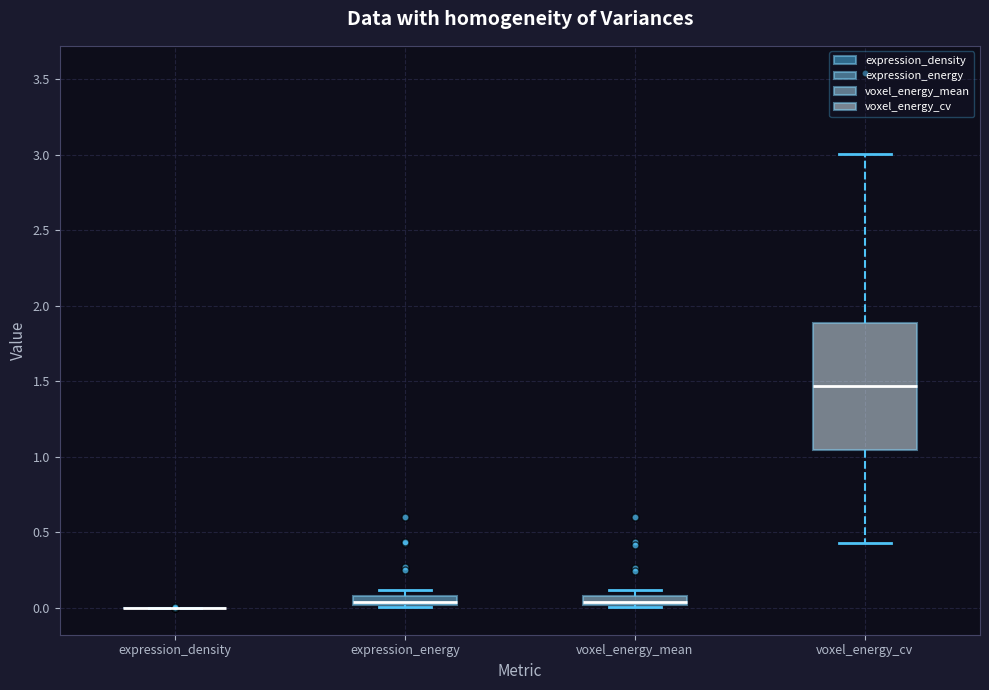

Where is the upper edge of the box for expression_energy on the y-axis? The values are not printed on the chart, so give them approximately, as read against the axis.

0.10